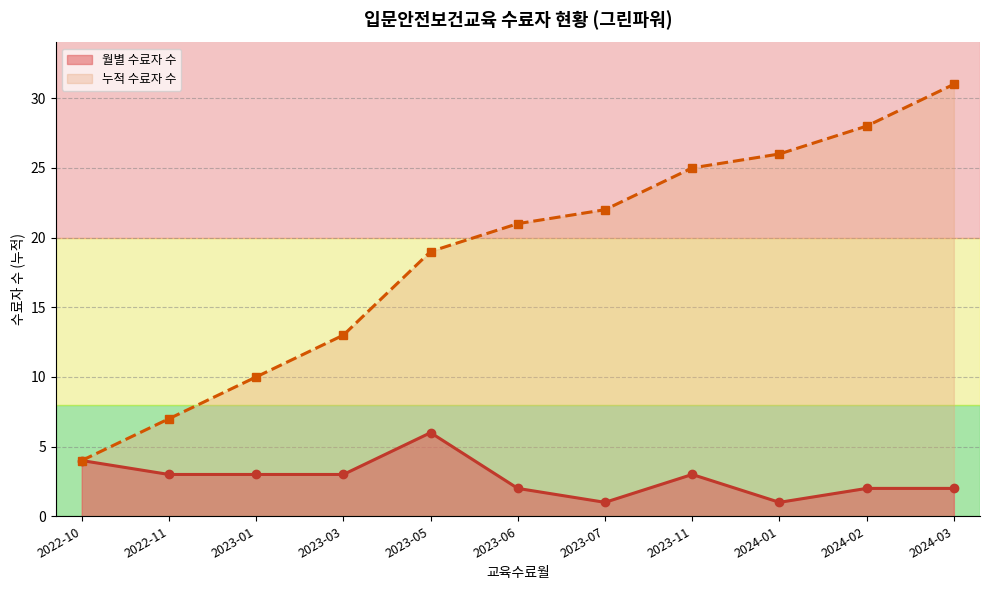

How many lines are shown in the chart?

2